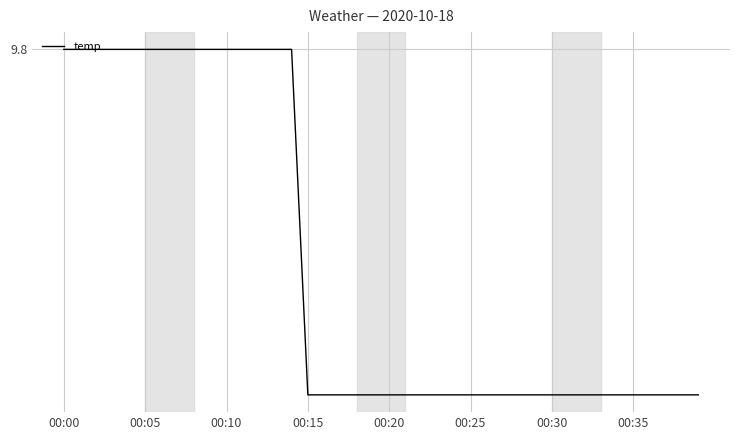

Is this an area chart (filled region under the line)?

No